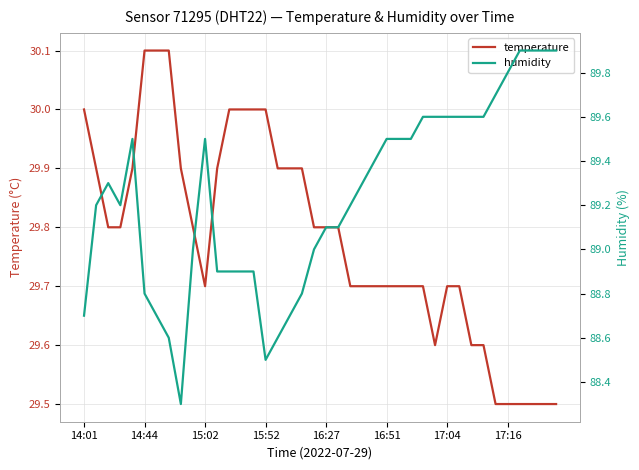

Is it true that temperature equals 11.5 at 38?

False